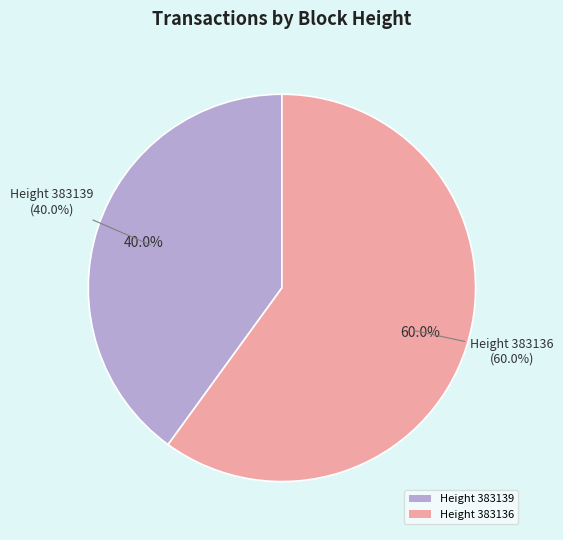

To the nearest percent, what is the average slice percentage?

50%